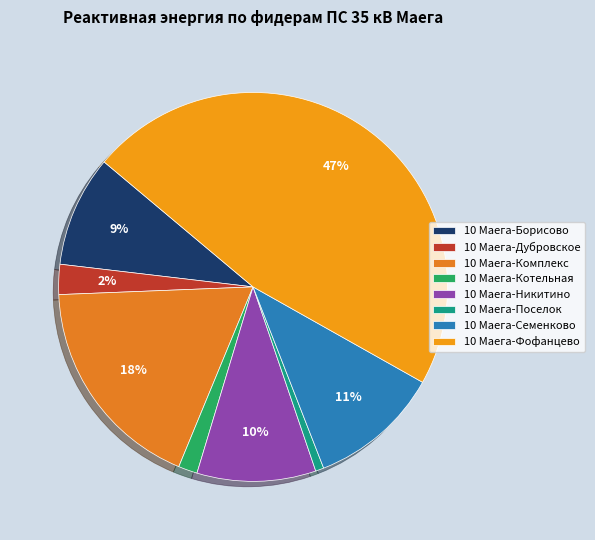

Does any single category account for the majority?

No